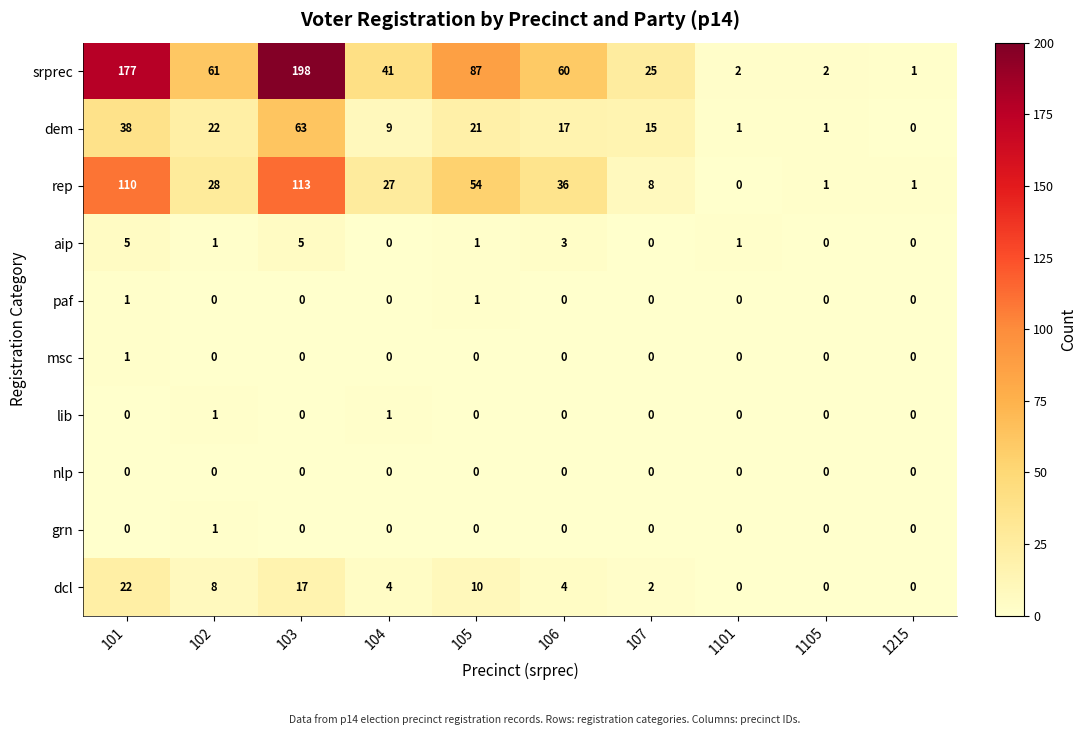

Which category has the highest value across all series?

103